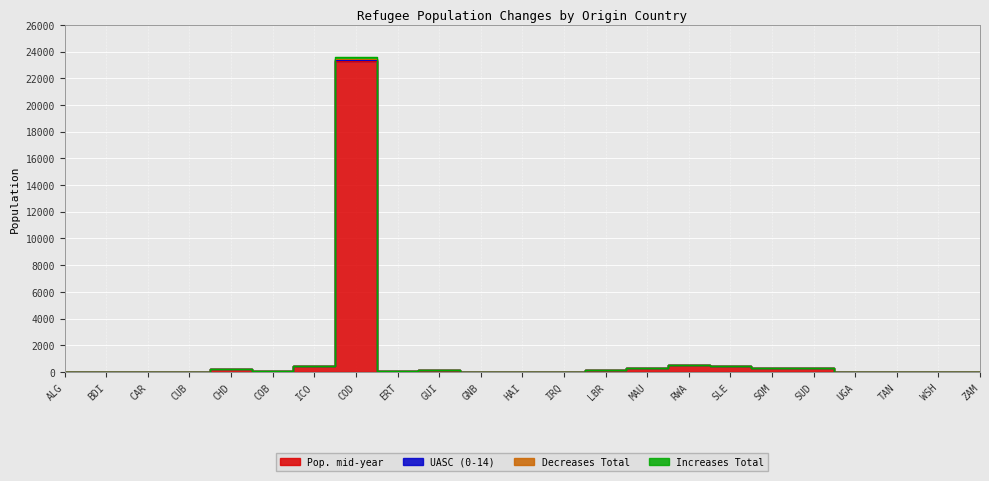

True or false: Decreases Total has more than 0 points higher than both neighbors.

True